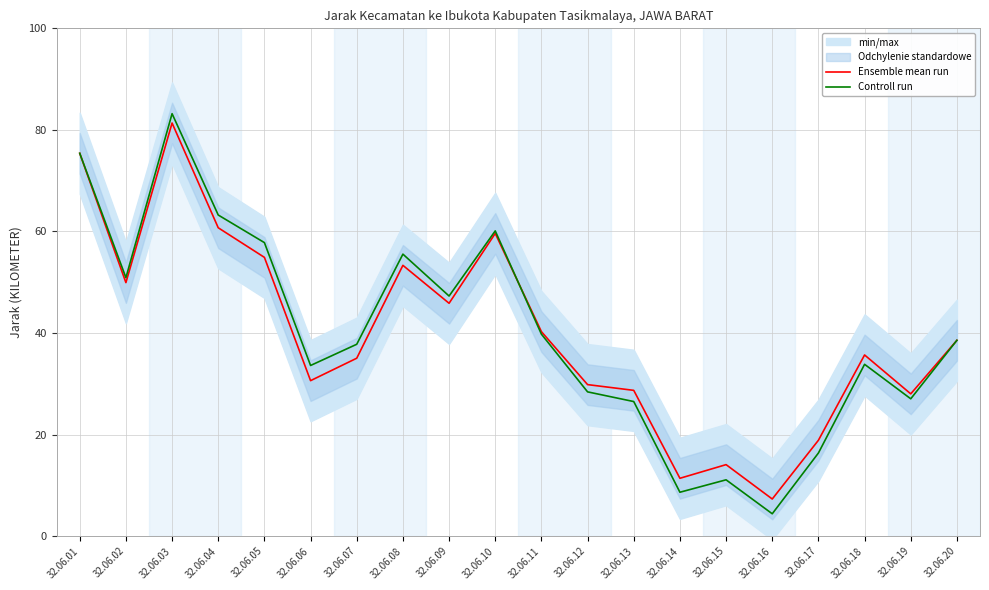

How many data points in Ensemble mean run are above 38?

10